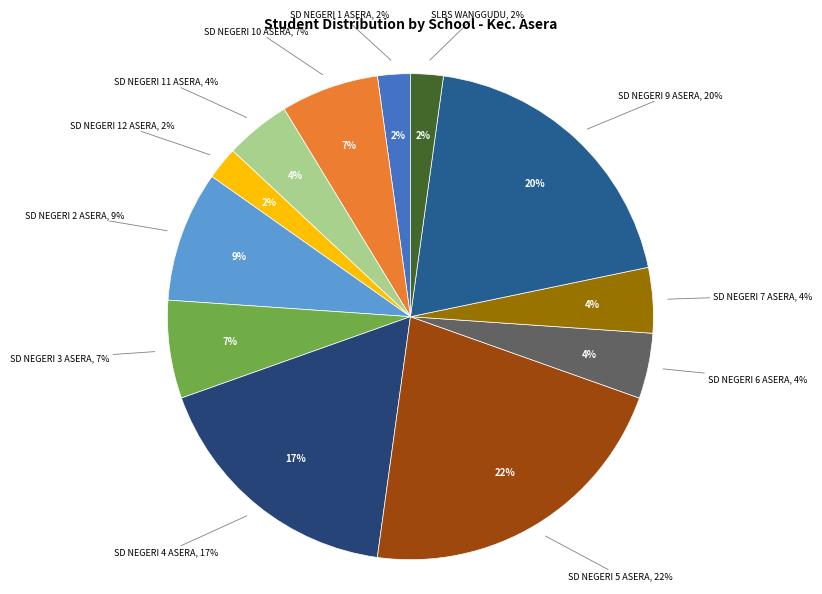

Do SD NEGERI 10 ASERA and SD NEGERI 4 ASERA together represent more than half of the pie?

No